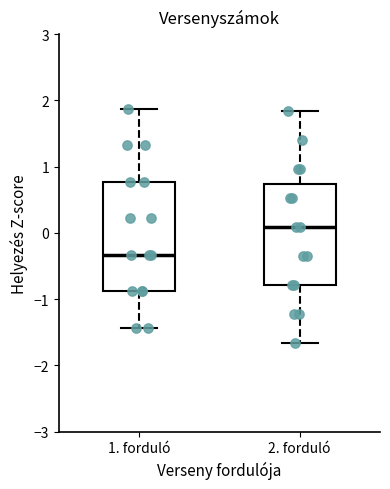

Reading left to right, transcribe this box plot: for each box, give where its median line is, the range the box spans, and where its two whiskers end, as read against the y-axis. The values are not printed on the chart, so give them approximately, as read against the axis.

1. forduló: median -0.3, box -0.9 to 0.8, whiskers -1.4 to 1.9
2. forduló: median 0.1, box -0.8 to 0.7, whiskers -1.7 to 1.8